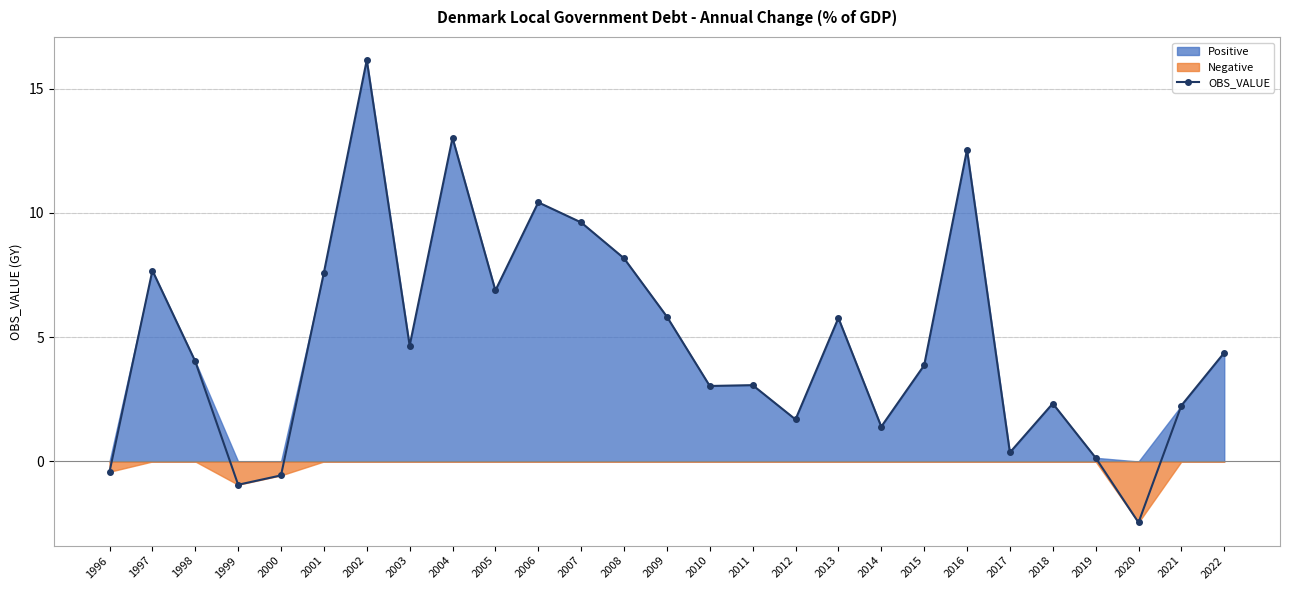

What is the change in value from 2007 to 2012?

-7.9